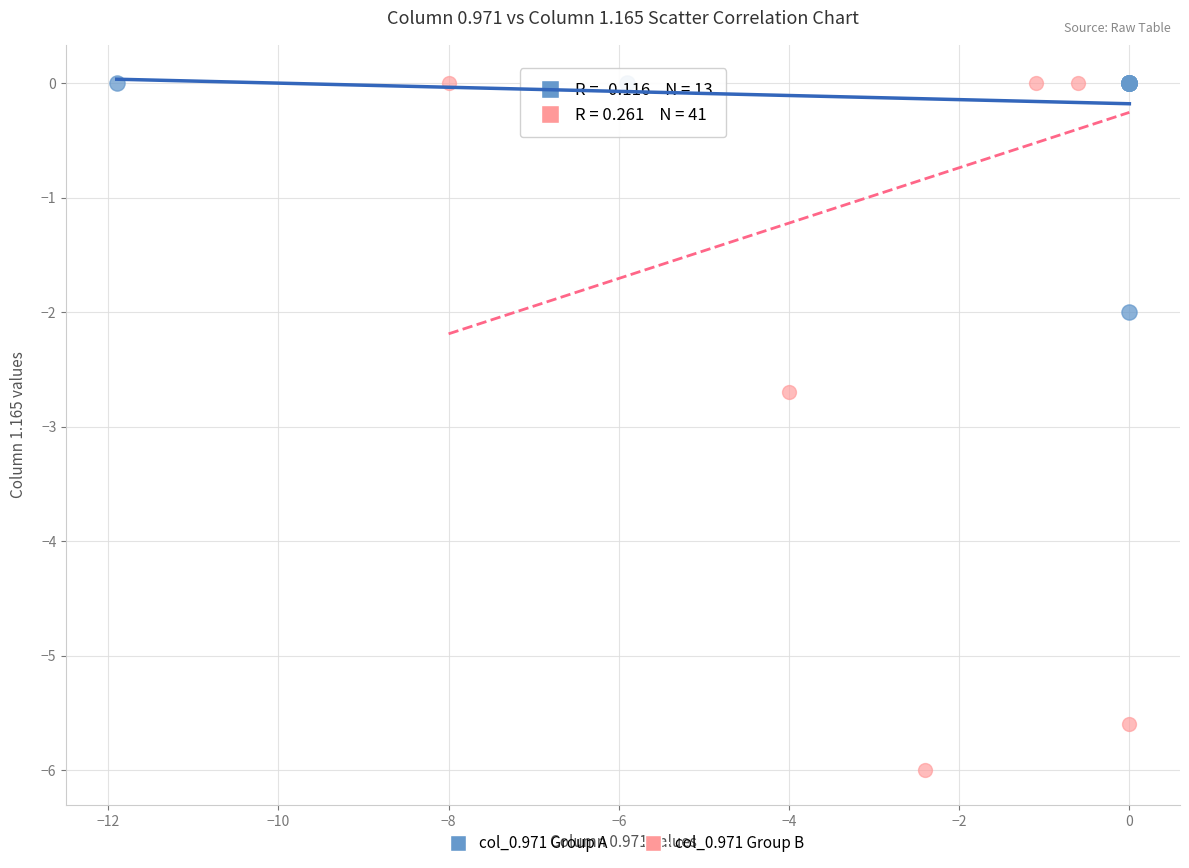

Which series has the largest Y range (max minus min)?

col_0.971 Group B